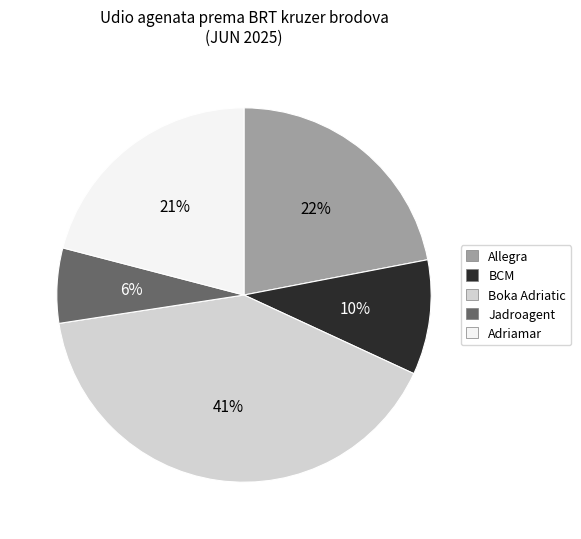

Which category has the smallest portion of the pie?

Jadroagent